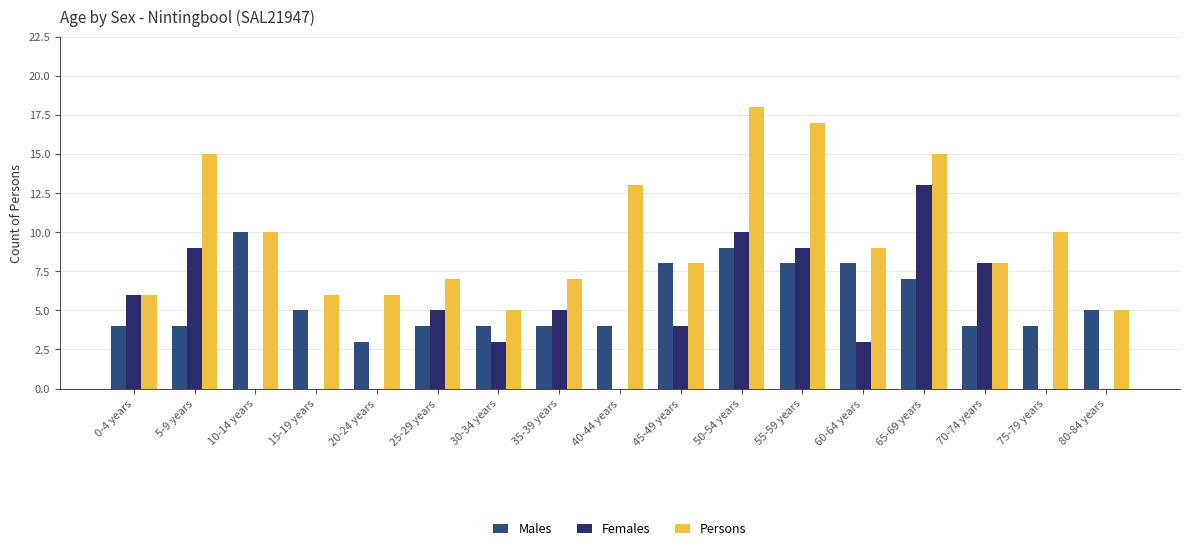

The Females series shows 7 at 75-79 years. True or false?

False